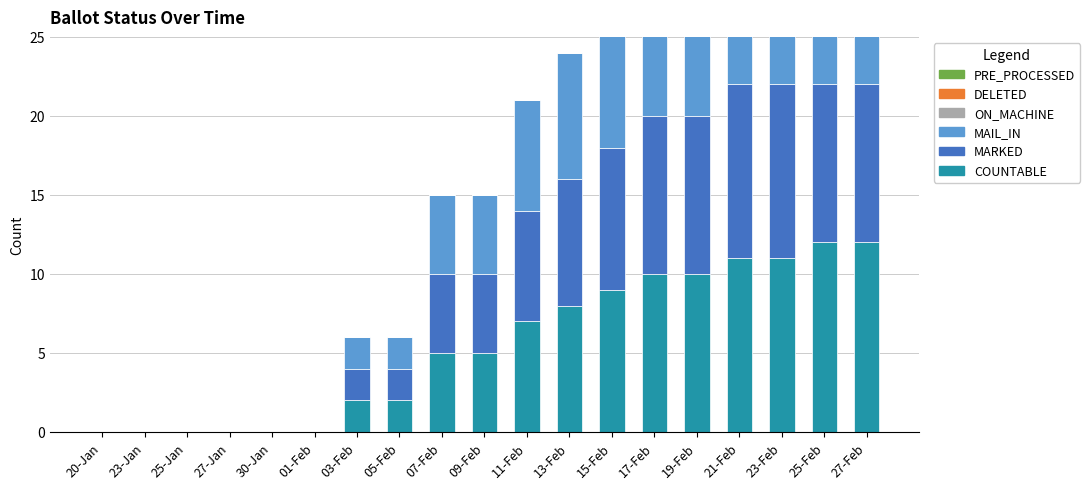

How many groups of bars are there?

19